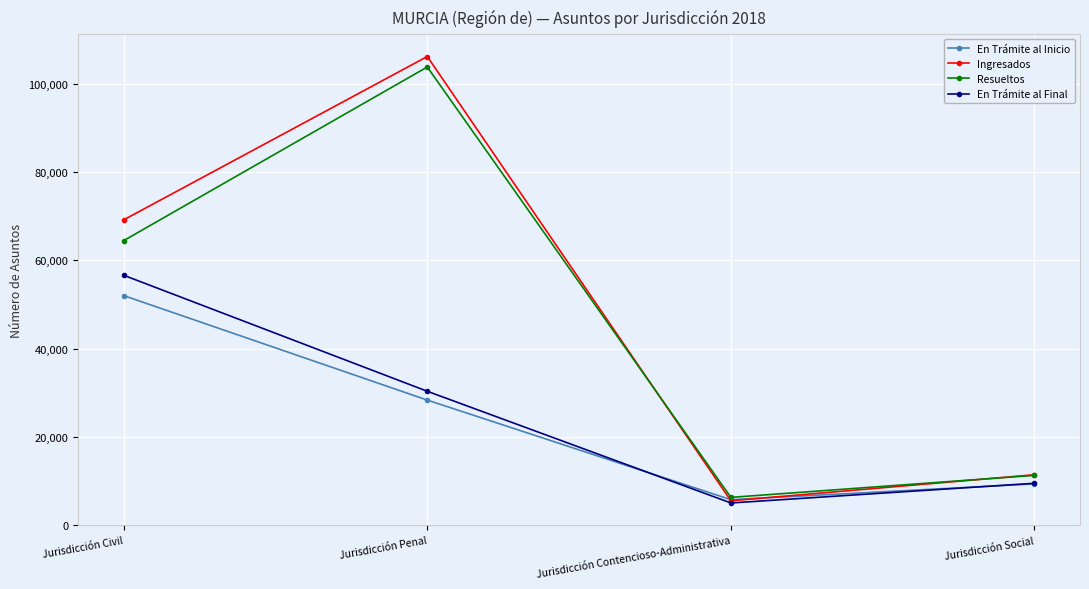

Count the number of data series in this chart.

4